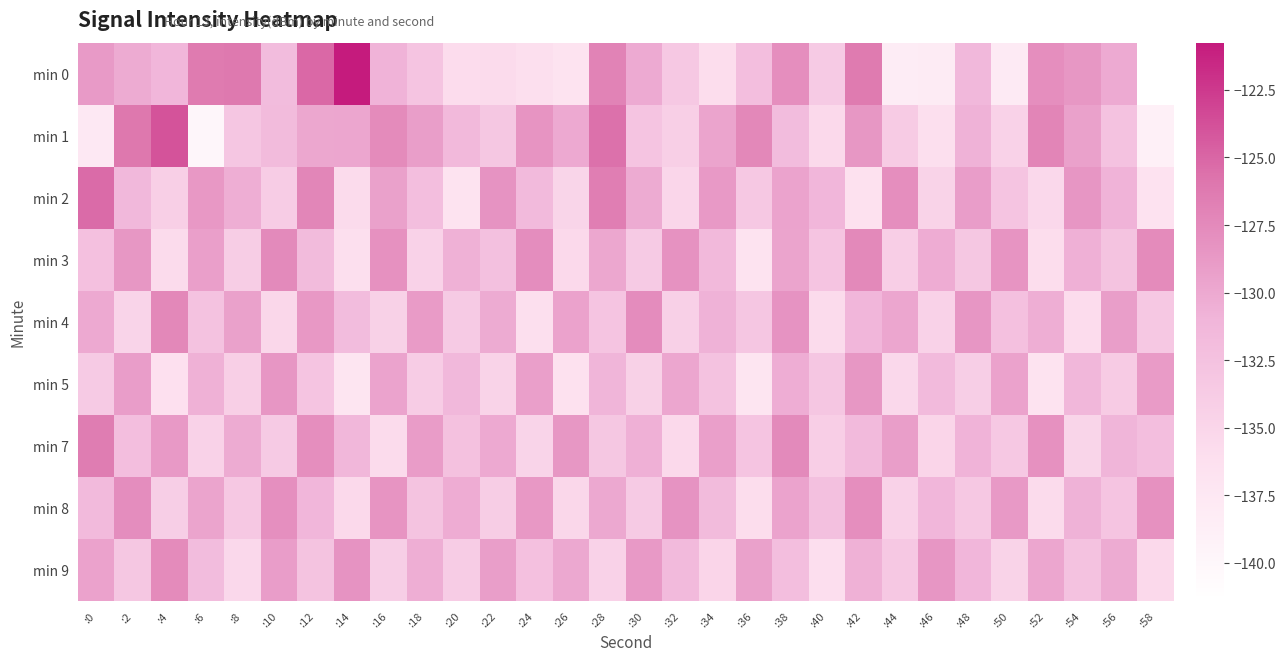

Reading left to right, what are all the values shown in this chart?

min 0: :0=-128.9	:2=-130.2	:4=-131.1	:6=-126.3	:8=-126.1	:10=-131.9	:12=-125.2	:14=-120.8	:16=-130.9	:18=-132.8	:20=-135.8	:22=-135.7	:24=-136.2	:26=-136.8	:28=-126.9	:30=-130.1	:32=-133.4	:34=-135.9	:36=-132.1	:38=-127.9	:40=-133.7	:42=-126.3	:44=-138.2	:46=-138.1	:48=-131.4	:50=-138.0	:52=-127.9	:54=-128.6	:56=-130.1	:58=-141.4
min 1: :0=-137.6	:2=-126.0	:4=-124.0	:6=-139.9	:8=-133.0	:10=-131.8	:12=-129.9	:14=-129.8	:16=-127.6	:18=-129.2	:20=-131.5	:22=-133.2	:24=-128.4	:26=-130.1	:28=-125.6	:30=-132.8	:32=-134.2	:34=-129.7	:36=-127.3	:38=-131.9	:40=-135.4	:42=-128.6	:44=-133.7	:46=-136.2	:48=-130.8	:50=-134.5	:52=-127.1	:54=-129.4	:56=-132.6	:58=-138.9
min 2: :0=-125.3	:2=-131.4	:4=-134.2	:6=-128.7	:8=-130.5	:10=-133.8	:12=-127.2	:14=-135.6	:16=-129.4	:18=-132.1	:20=-136.8	:22=-128.3	:24=-131.7	:26=-134.9	:28=-126.5	:30=-130.2	:32=-135.1	:34=-128.8	:36=-133.4	:38=-129.6	:40=-131.2	:42=-136.4	:44=-127.9	:46=-134.7	:48=-129.1	:50=-132.8	:52=-135.3	:54=-128.5	:56=-130.9	:58=-136.6
min 3: :0=-132.4	:2=-128.6	:4=-135.7	:6=-129.3	:8=-133.9	:10=-127.5	:12=-131.8	:14=-136.2	:16=-128.1	:18=-134.5	:20=-130.7	:22=-132.3	:24=-127.8	:26=-135.4	:28=-129.9	:30=-133.6	:32=-128.2	:34=-131.5	:36=-136.8	:38=-129.7	:40=-132.9	:42=-127.4	:44=-134.1	:46=-130.3	:48=-133.2	:50=-128.4	:52=-135.9	:54=-130.6	:56=-132.7	:58=-127.6
min 4: :0=-130.1	:2=-134.8	:4=-127.3	:6=-132.6	:8=-129.4	:10=-135.2	:12=-128.7	:14=-131.9	:16=-134.4	:18=-128.9	:20=-133.6	:22=-130.2	:24=-136.1	:26=-129.5	:28=-132.8	:30=-127.7	:32=-134.3	:34=-130.8	:36=-133.1	:38=-128.3	:40=-135.7	:42=-131.2	:44=-129.8	:46=-134.6	:48=-128.5	:50=-132.4	:52=-130.5	:54=-135.8	:56=-129.2	:58=-133.4
min 5: :0=-133.5	:2=-129.1	:4=-136.3	:6=-130.7	:8=-134.2	:10=-128.5	:12=-132.9	:14=-137.1	:16=-129.6	:18=-133.8	:20=-131.4	:22=-134.7	:24=-129.3	:26=-136.5	:28=-131.0	:30=-134.4	:32=-129.8	:34=-132.6	:36=-137.2	:38=-130.4	:40=-133.1	:42=-128.6	:44=-135.3	:46=-131.7	:48=-134.0	:50=-129.5	:52=-136.8	:54=-131.3	:56=-133.7	:58=-128.9
min 7: :0=-126.4	:2=-132.1	:4=-128.8	:6=-134.5	:8=-130.2	:10=-133.6	:12=-127.9	:14=-131.3	:16=-135.7	:18=-129.0	:20=-132.5	:22=-130.1	:24=-134.8	:26=-128.6	:28=-133.2	:30=-130.6	:32=-135.4	:34=-129.3	:36=-132.8	:38=-127.5	:40=-134.1	:42=-131.6	:44=-129.2	:46=-135.0	:48=-130.9	:50=-133.3	:52=-128.1	:54=-134.9	:56=-131.0	:58=-132.2
min 8: :0=-131.6	:2=-127.8	:4=-134.0	:6=-129.7	:8=-133.3	:10=-128.0	:12=-131.2	:14=-135.5	:16=-128.4	:18=-132.7	:20=-130.3	:22=-133.9	:24=-128.7	:26=-135.2	:28=-130.0	:30=-133.5	:32=-128.3	:34=-131.8	:36=-135.9	:38=-129.6	:40=-132.3	:42=-127.9	:44=-134.6	:46=-131.1	:48=-133.4	:50=-128.8	:52=-135.6	:54=-130.8	:56=-132.9	:58=-128.1
min 9: :0=-129.5	:2=-133.2	:4=-127.6	:6=-131.9	:8=-135.3	:10=-129.1	:12=-132.7	:14=-128.3	:16=-134.0	:18=-130.5	:20=-133.8	:22=-129.2	:24=-132.4	:26=-130.0	:28=-134.5	:30=-128.8	:32=-131.6	:34=-135.0	:36=-129.4	:38=-132.1	:40=-136.0	:42=-130.7	:44=-133.3	:46=-128.5	:48=-131.2	:50=-134.7	:52=-129.8	:54=-132.6	:56=-130.2	:58=-135.5